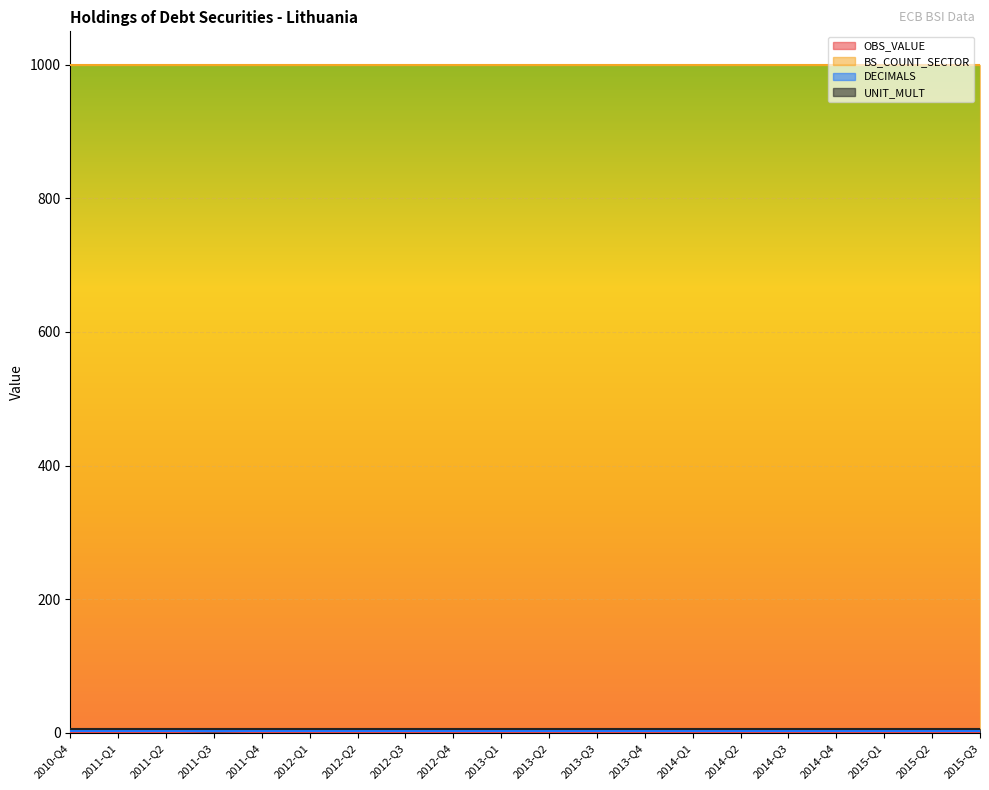

True or false: OBS_VALUE and BS_COUNT_SECTOR cross at least once.

False